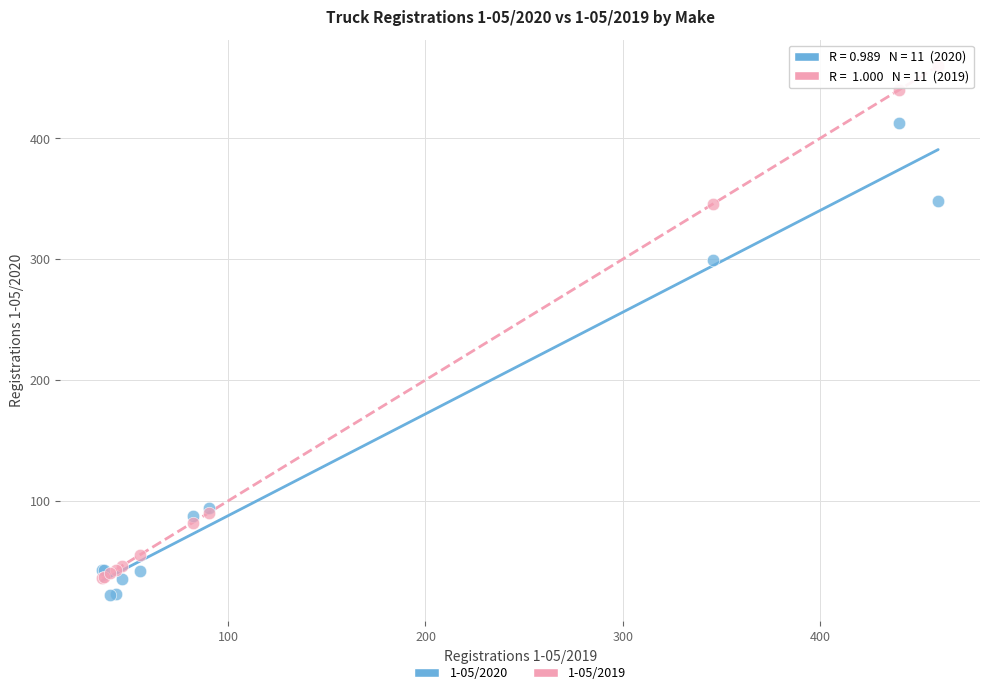

Which series has the largest Y range (max minus min)?

1-05/2019